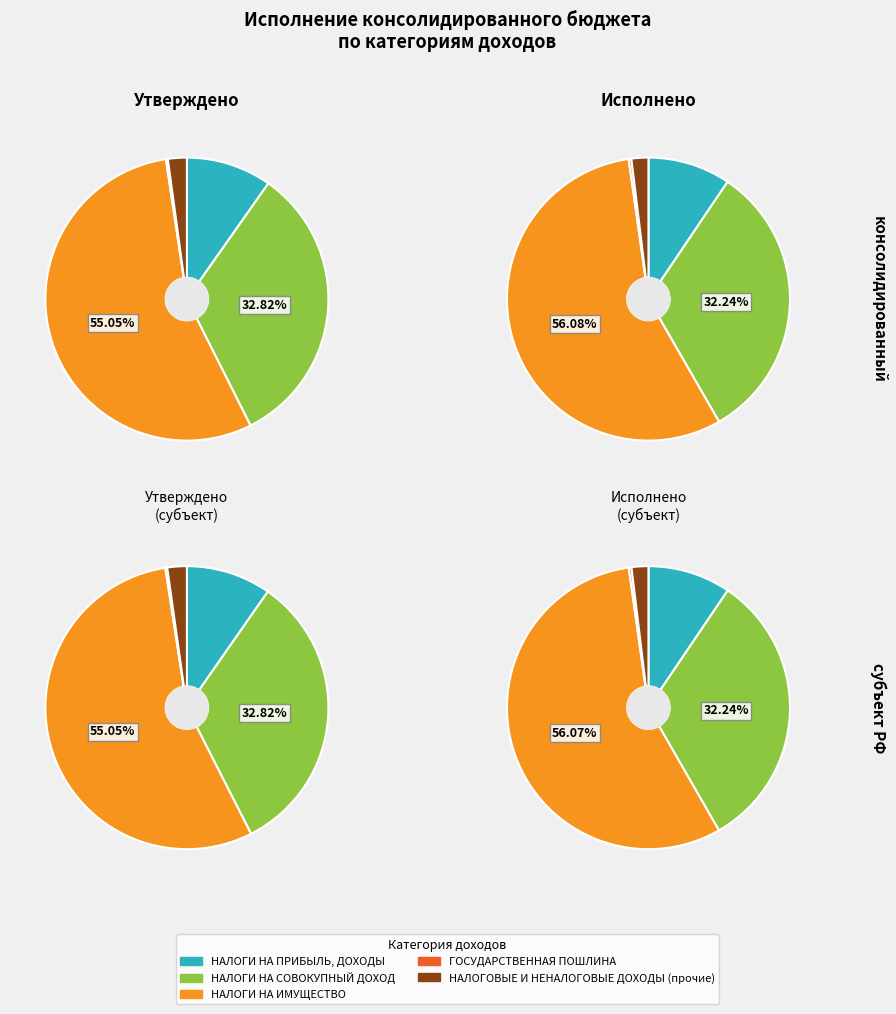

Does any single category account for the majority?

Yes